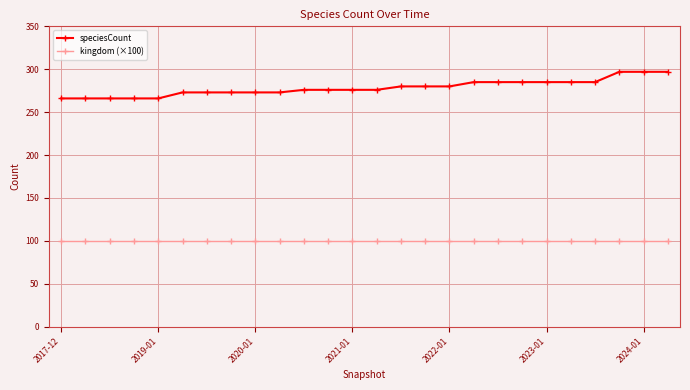

Rank the series by their average value, from highest to lowest.

speciesCount, kingdom (×100)